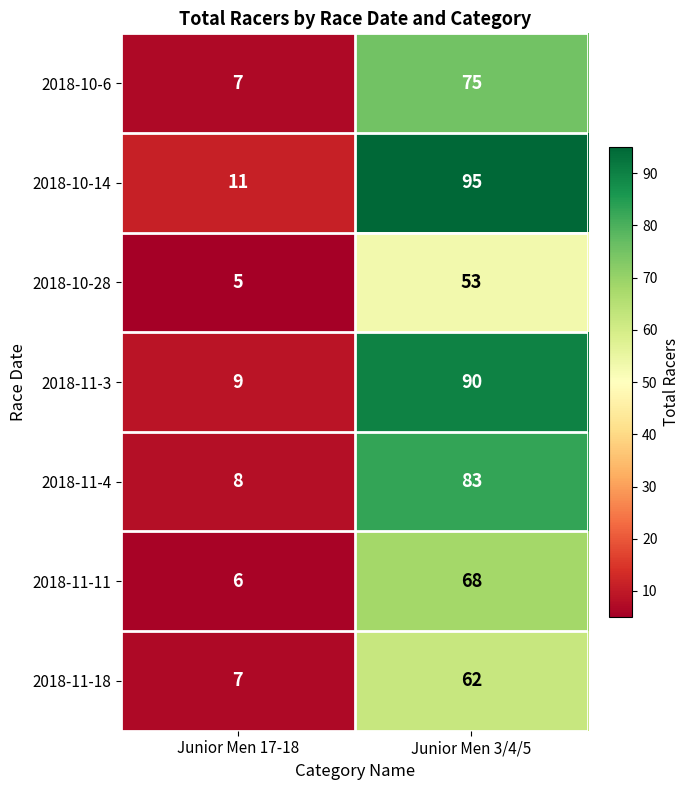

What is the smallest value displayed?

5